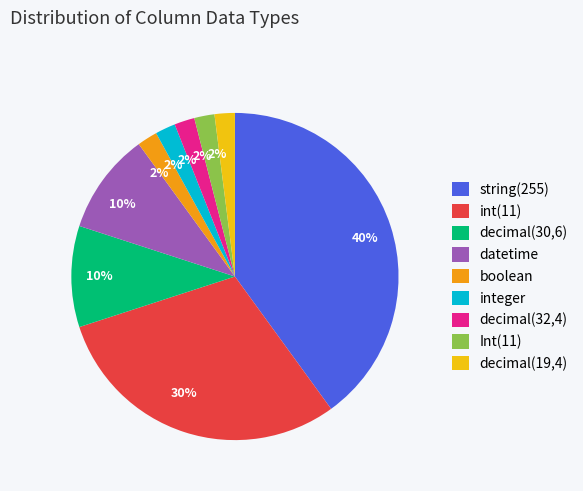

What is the largest slice in the pie chart?

string(255)